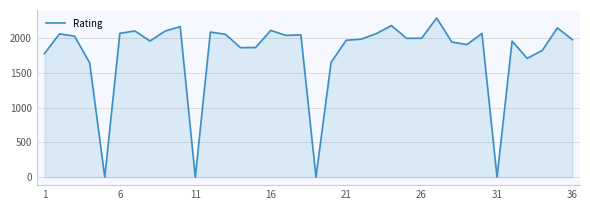

How many lines are shown in the chart?

1